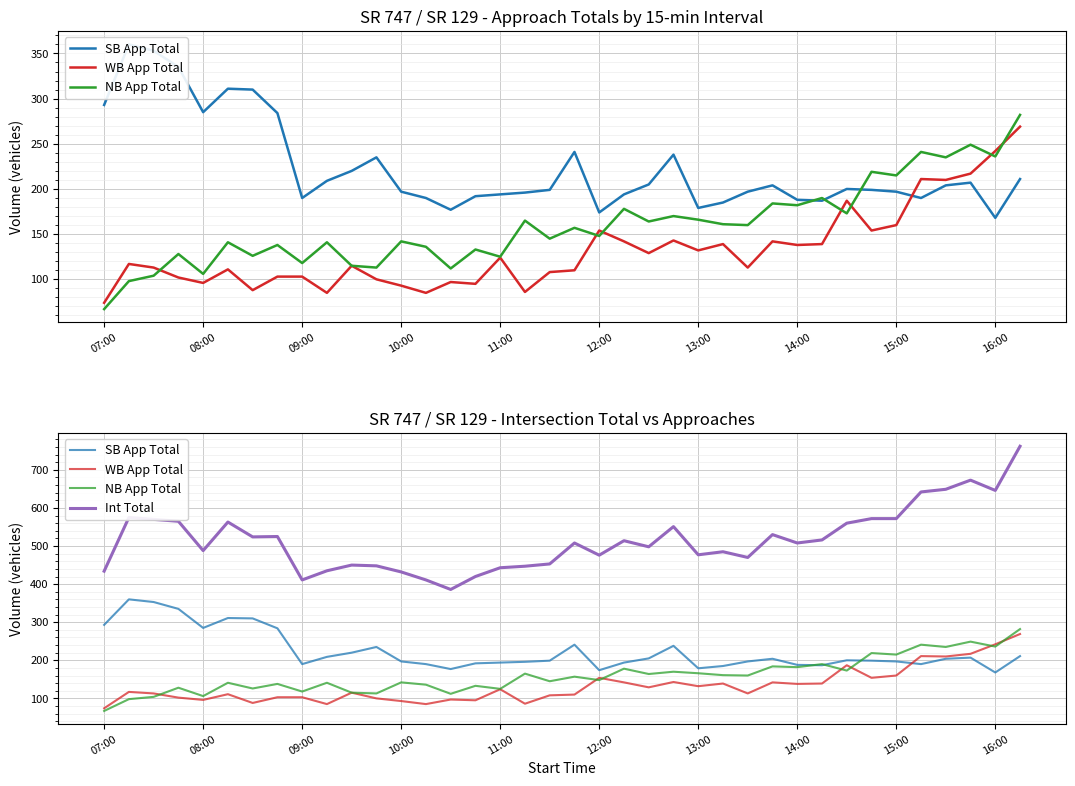

How many categories are shown in the chart?

38